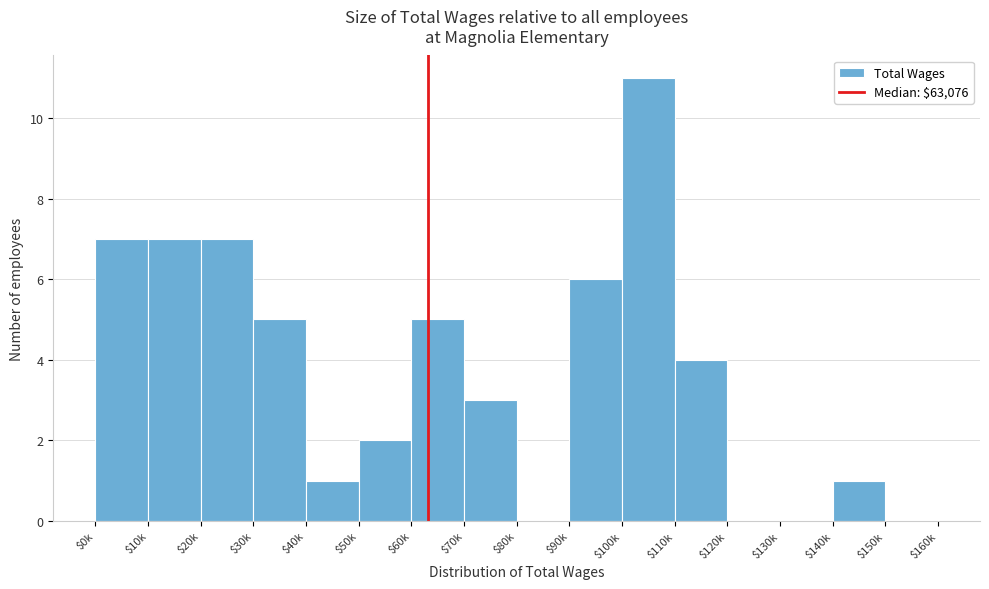

True or false: the data shows 5 at $60k.

True